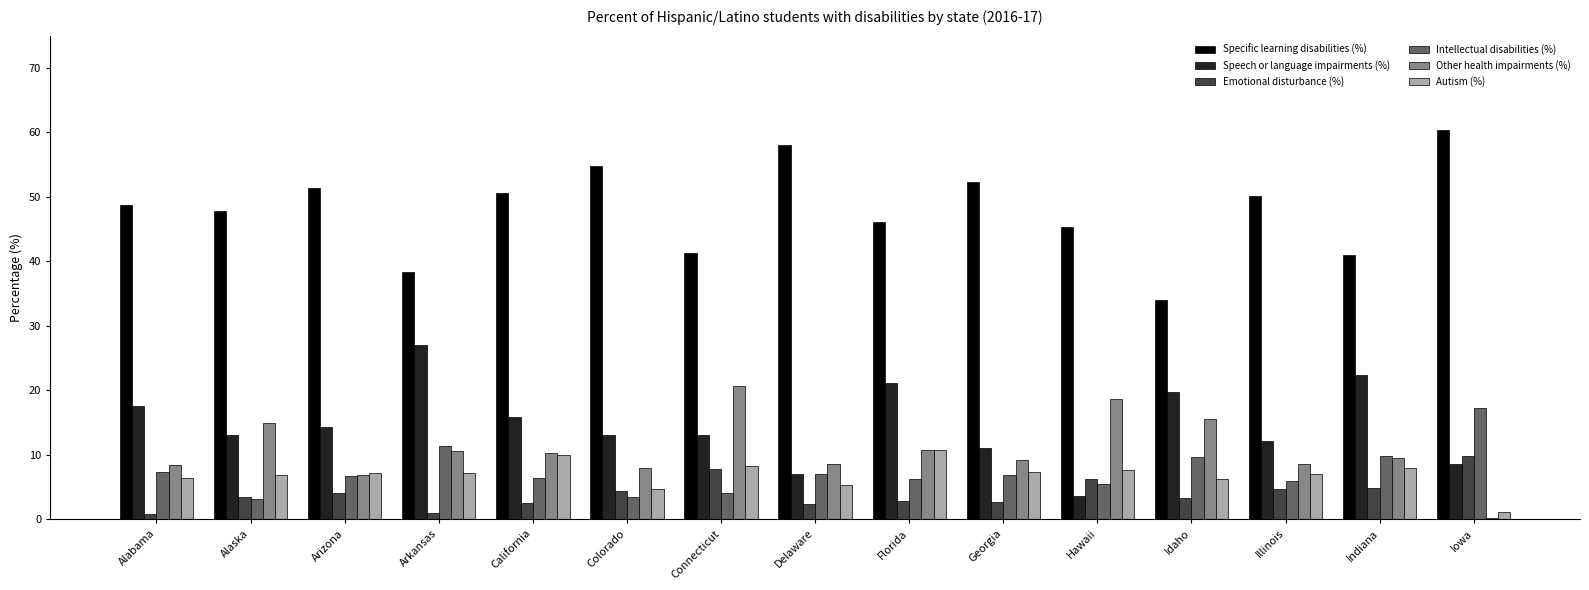

Which category has the highest value across all series?

Iowa